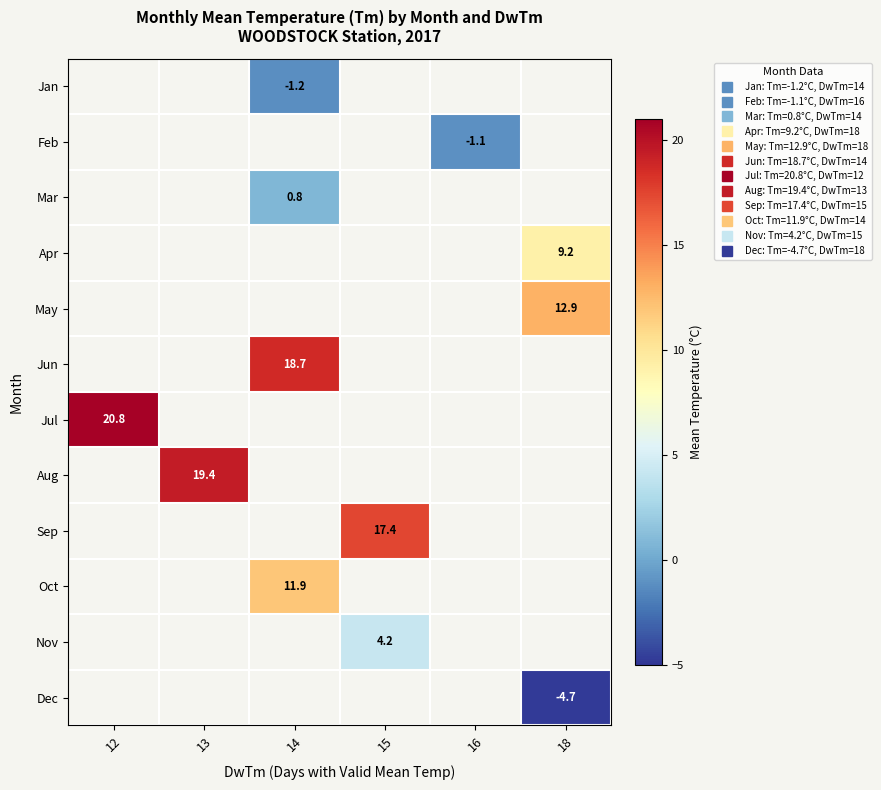

What is the smallest value displayed?

-4.7